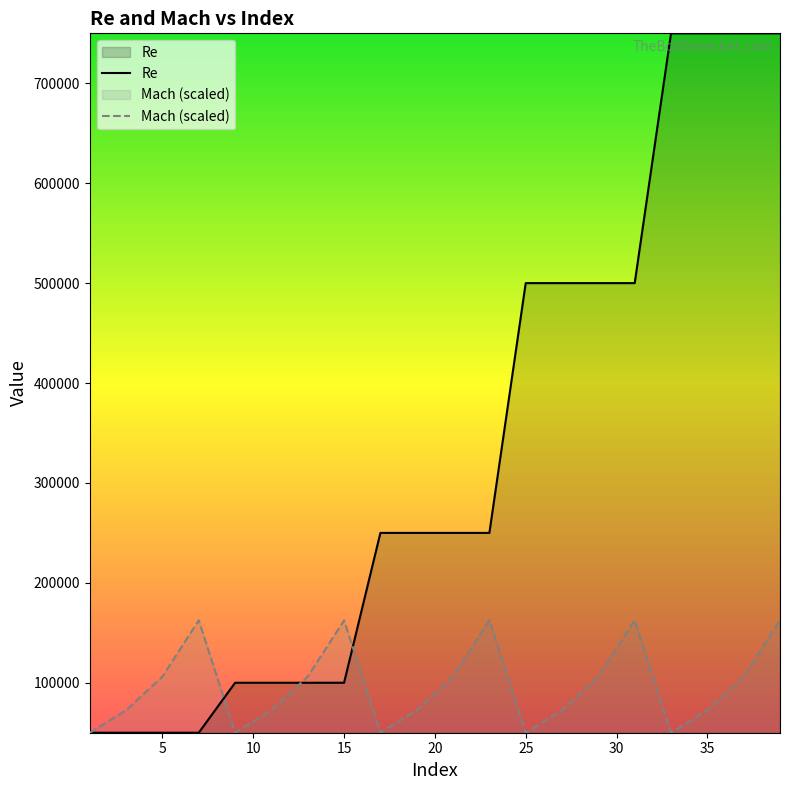

How many distinct data groups are displayed?

2